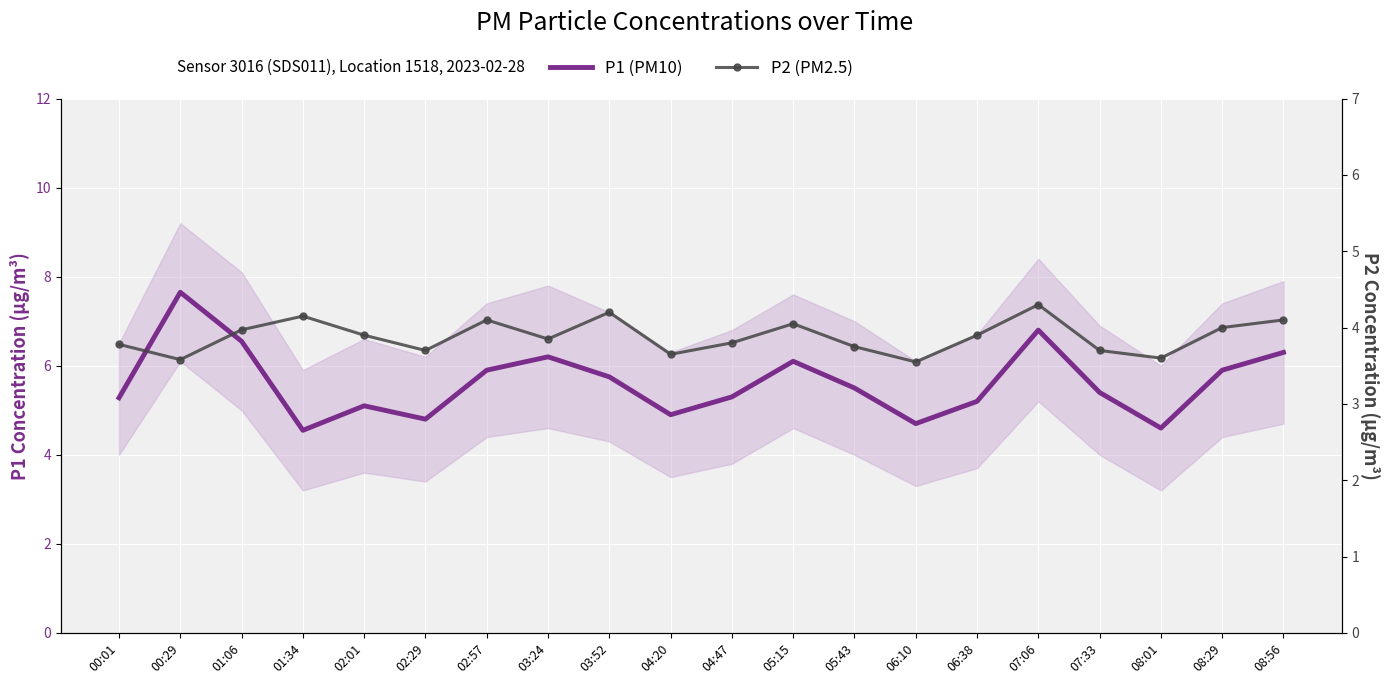

What are all the series names shown in the legend?

P1 (PM10), P2 (PM2.5)